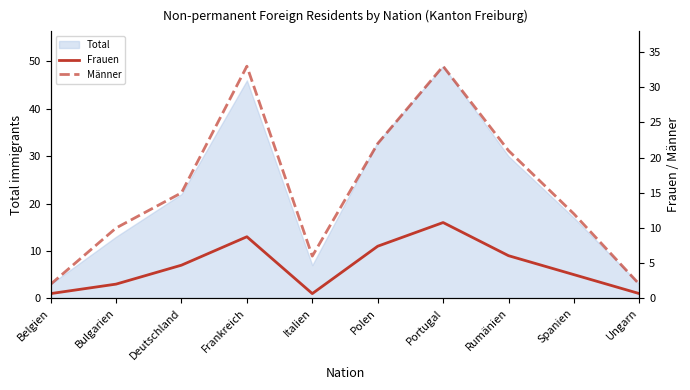

At which category does Frauen reach its first local peak?

Frankreich